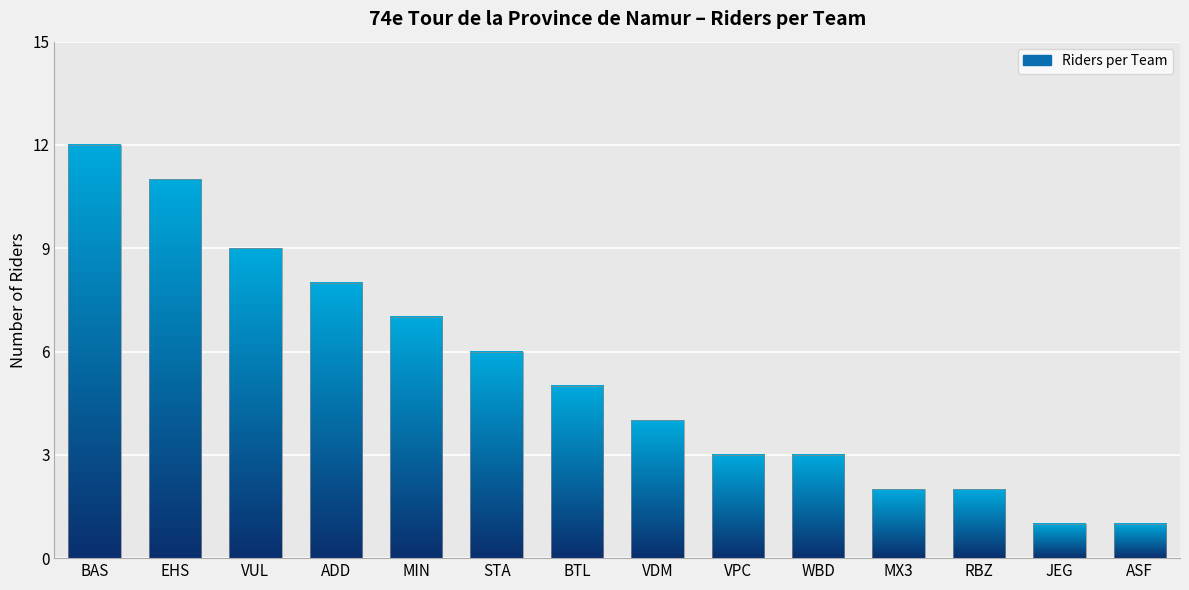

What is the ratio of the value at BTL to the value at JEG?

5.0